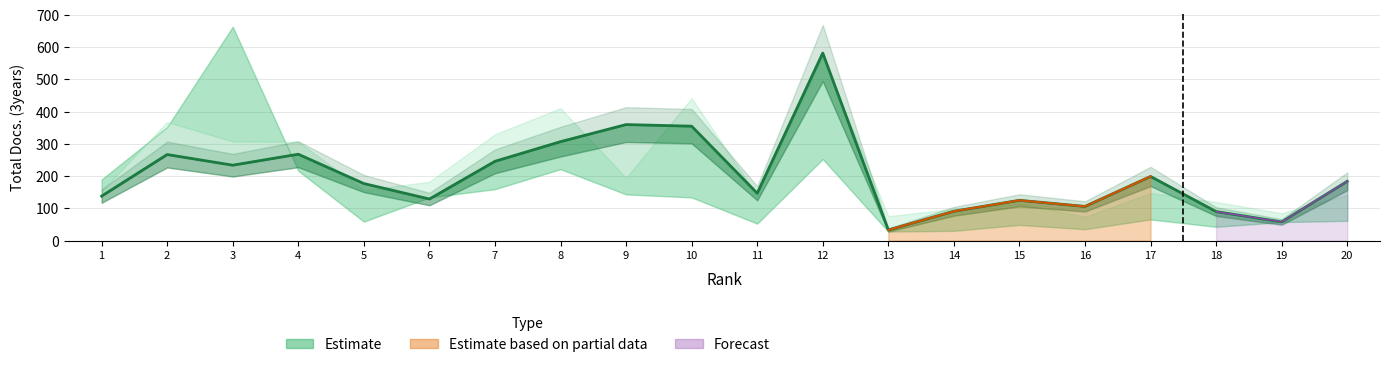

List the labels in order of value, smallest first.

13, 19, 18, 14, 16, 15, 6, 1, 11, 5, 20, 17, 3, 7, 2, 4, 8, 10, 9, 12